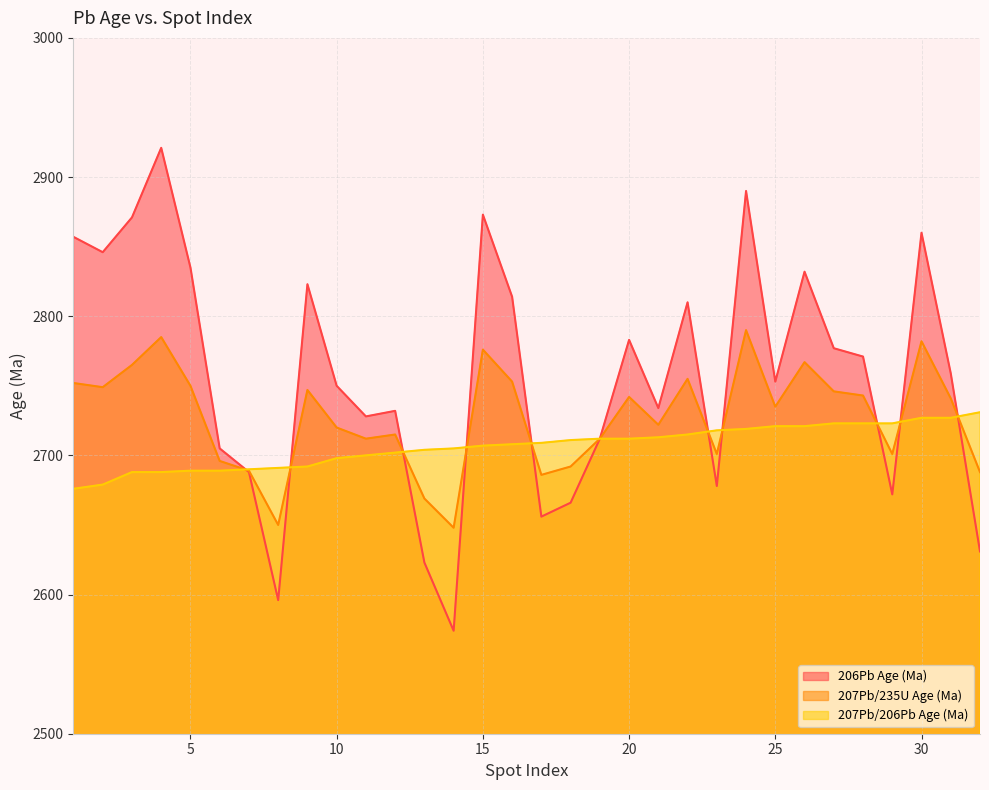

True or false: 207Pb/235U Age (Ma) and 207Pb/206Pb Age (Ma) cross at least once.

True